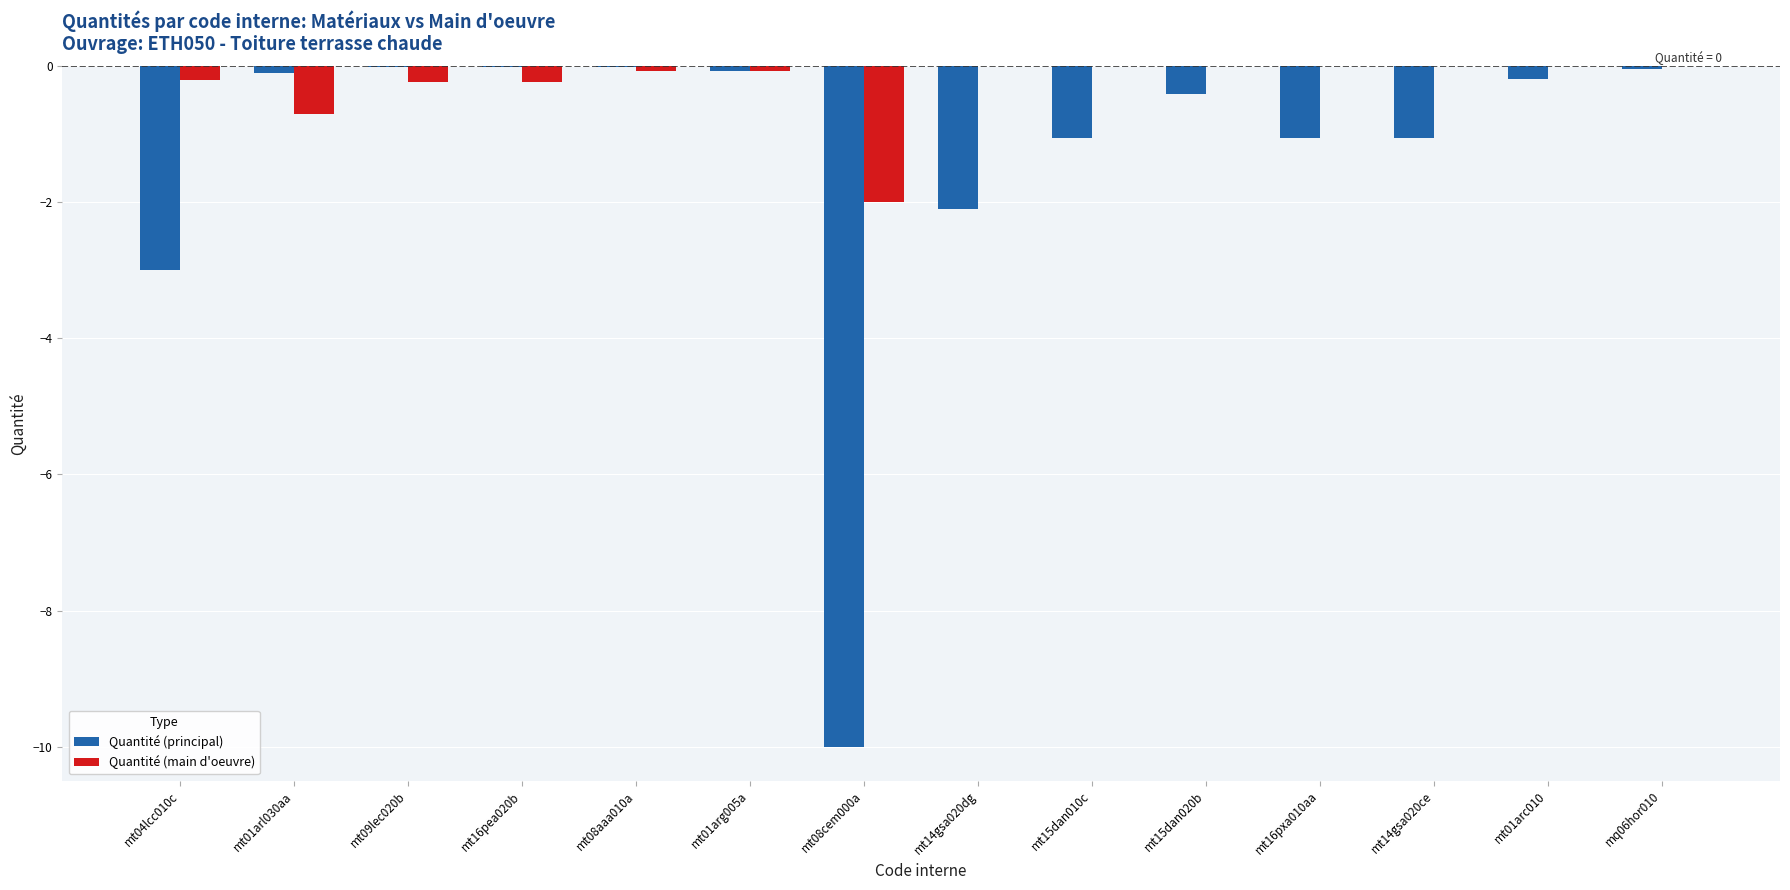

Is the value of Quantité (main d'oeuvre) at mt16pea020b greater than the value of Quantité (principal) at mt15dan010c?

Yes